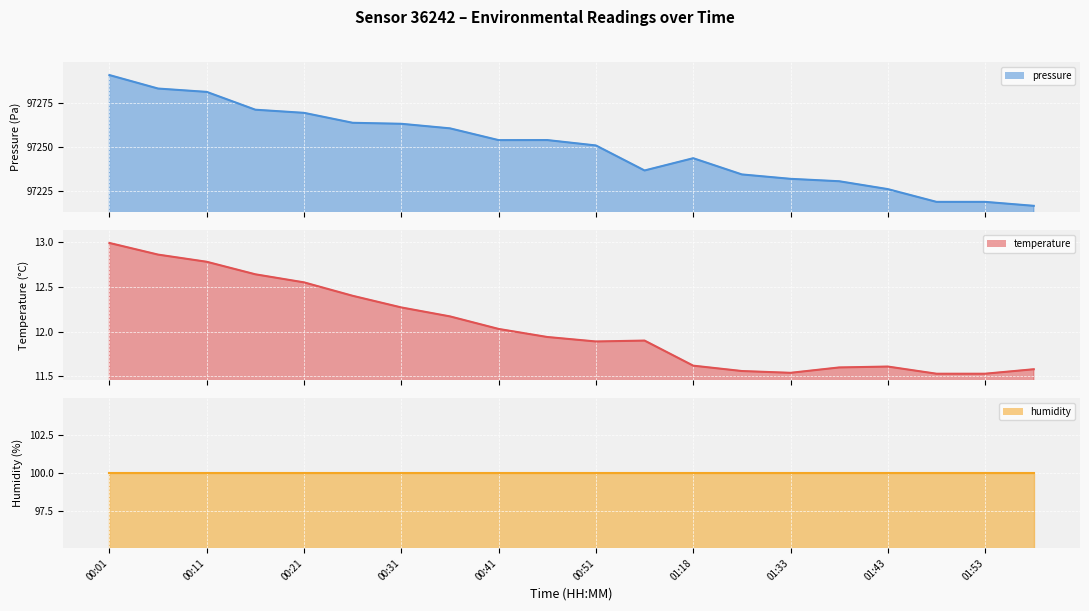

What is the difference between the maximum and second lowest values in the temperature series?

1.5